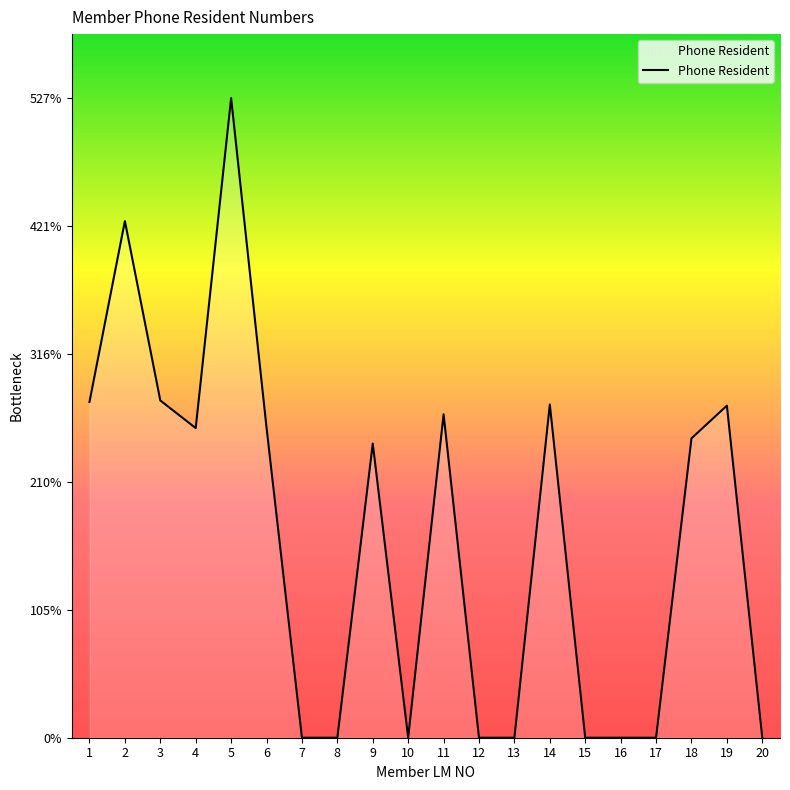

Rank the categories by value from highest to lowest.

5, 2, 3, 1, 14, 19, 11, 6, 4, 18, 9, 7, 8, 10, 12, 13, 15, 16, 17, 20